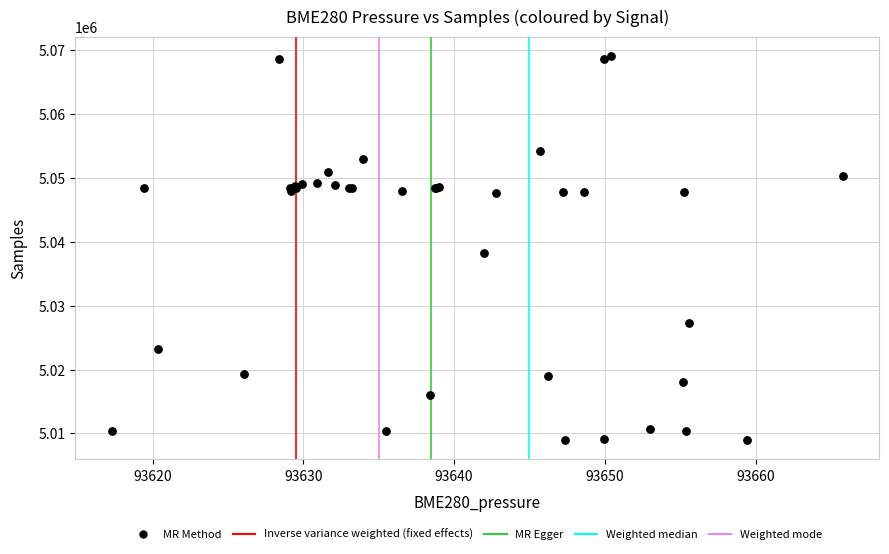

What Y value in the scatter plot is closest to 5039034?

5038293